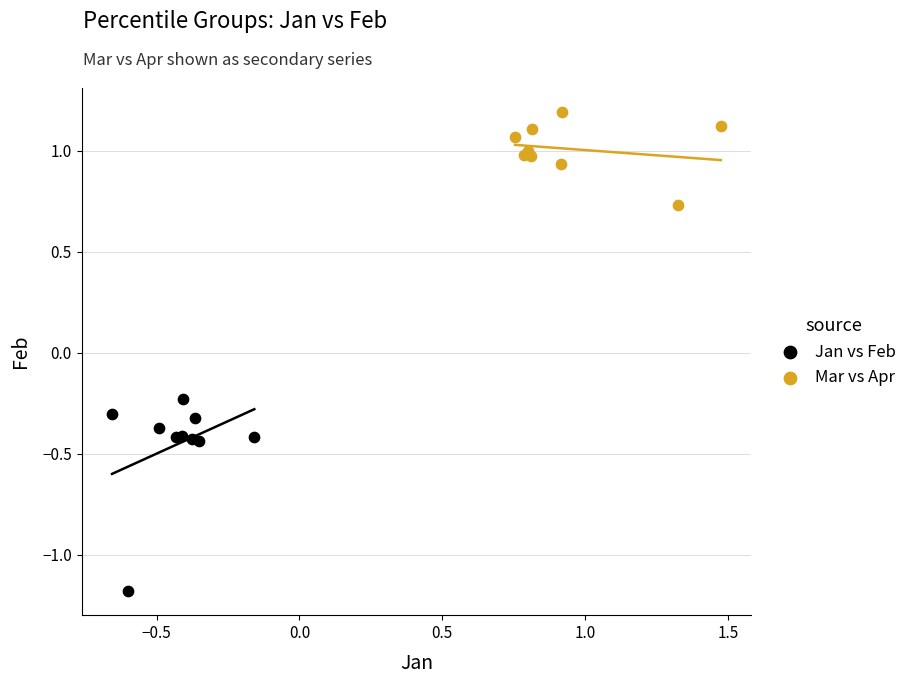

Which series reaches the minimum Y coordinate?

Jan vs Feb